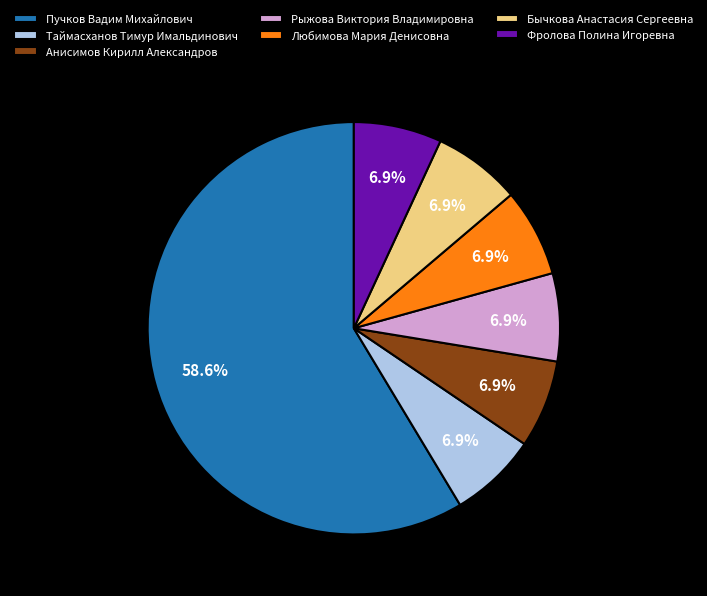

To the nearest percent, what is the difference between the largest and smallest slice percentages?

52%